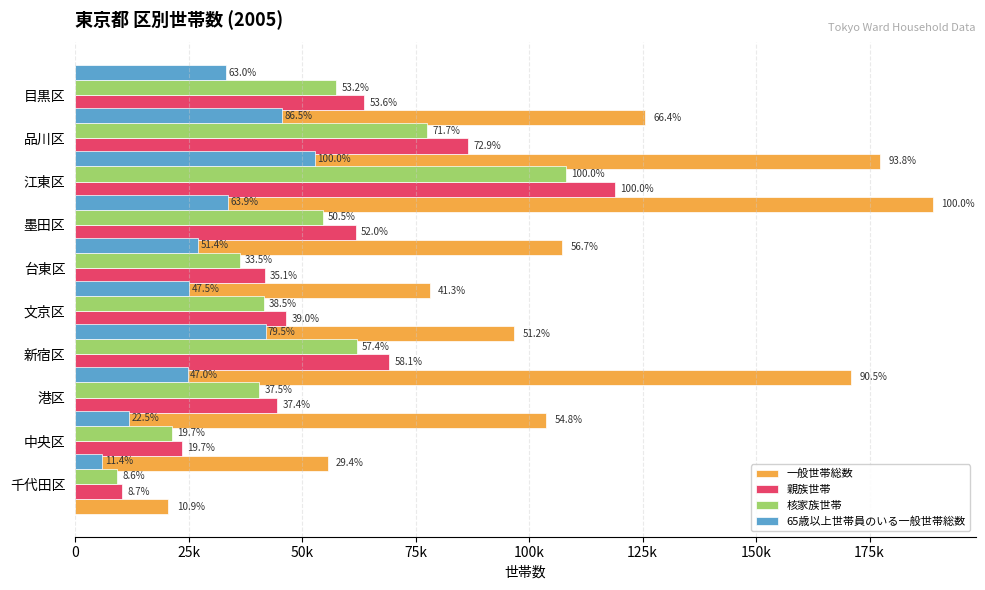

What are all the series names shown in the legend?

一般世帯総数, 親族世帯, 核家族世帯, 65歳以上世帯員のいる一般世帯総数